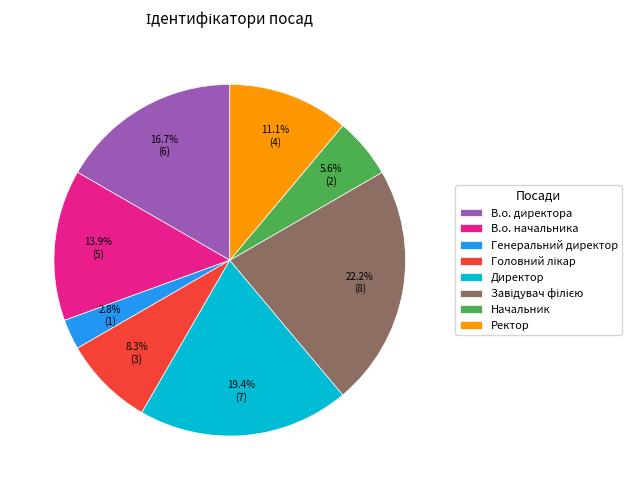

Approximately how many times larger is the value at Директор compared to Начальник?

3.5